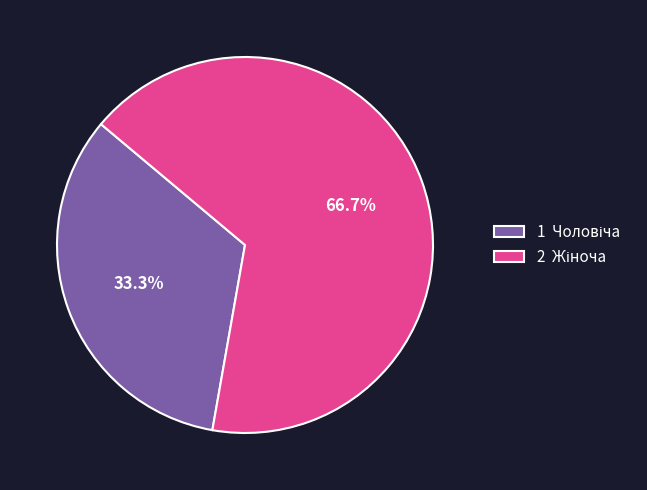

Does any single category account for the majority?

Yes